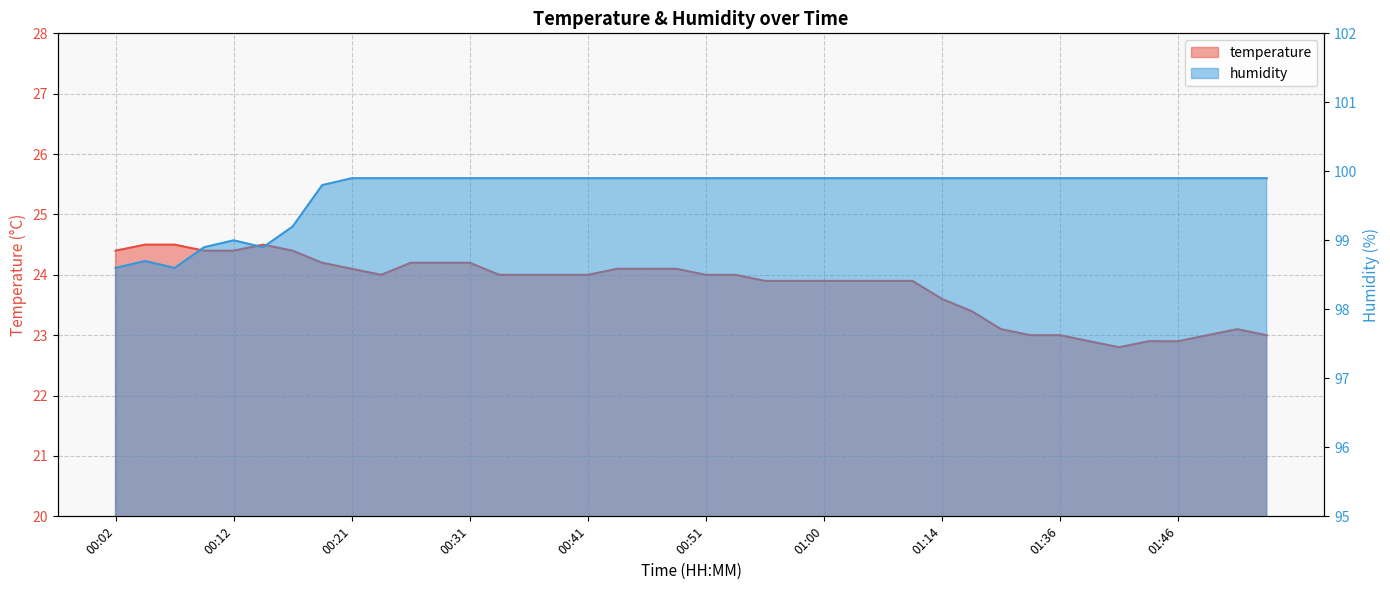

Reading left to right, extract all data points from this chart.

temperature: 24.4	24.5	24.5	24.4	24.4	24.5	24.4	24.2	24.1	24.0	24.2	24.2	24.2	24.0	24.0	24.0	24.0	24.1	24.1	24.1	24.0	24.0	23.9	23.9	23.9	23.9	23.9	23.9	23.6	23.4	23.1	23.0	23.0	22.9	22.8	22.9	22.9	23.0	23.1	23.0
humidity: 98.6	98.7	98.6	98.9	99.0	98.9	99.2	99.8	99.9	99.9	99.9	99.9	99.9	99.9	99.9	99.9	99.9	99.9	99.9	99.9	99.9	99.9	99.9	99.9	99.9	99.9	99.9	99.9	99.9	99.9	99.9	99.9	99.9	99.9	99.9	99.9	99.9	99.9	99.9	99.9